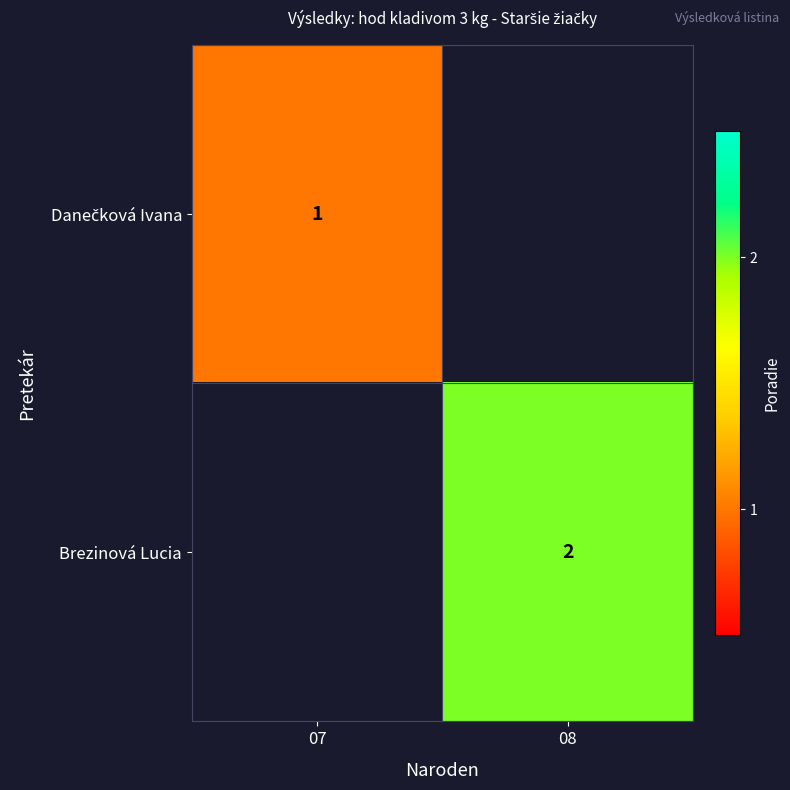

At which category does the chart reach its peak across all series?

08